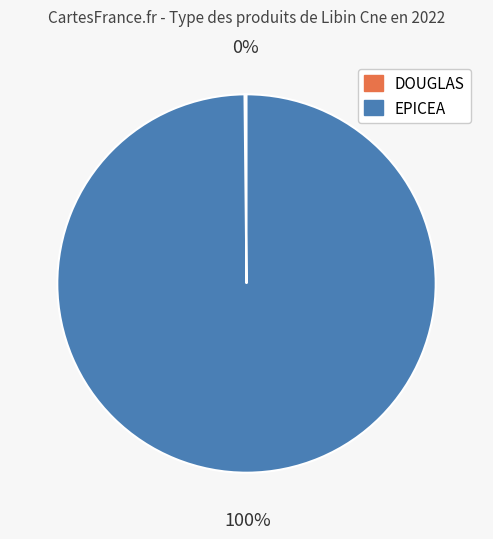

Which category has the biggest portion of the pie?

EPICEA